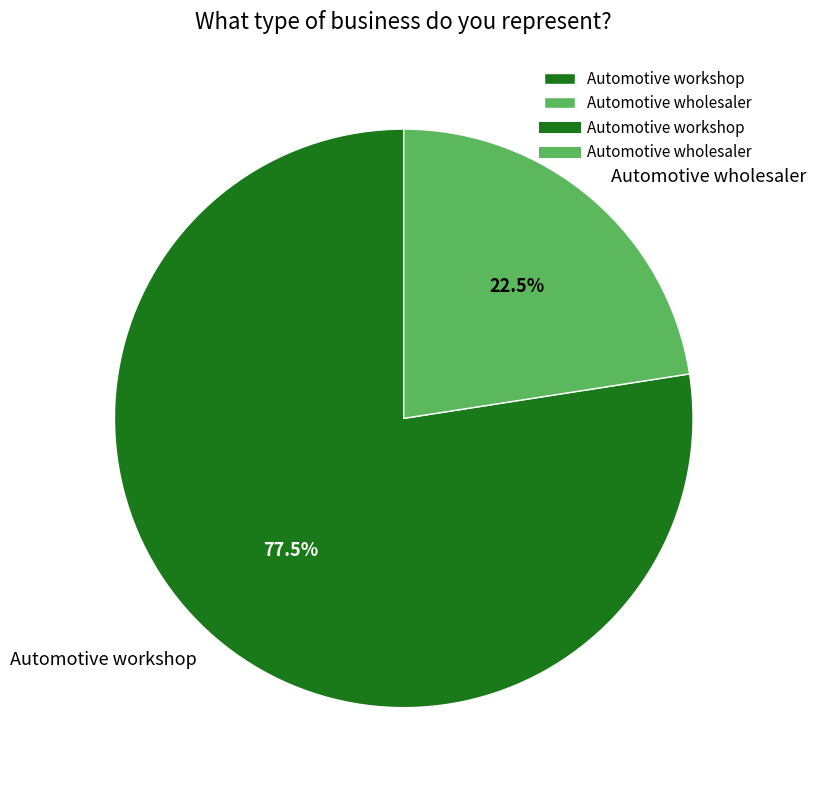

Does Automotive wholesaler account for over 50% of the chart?

No